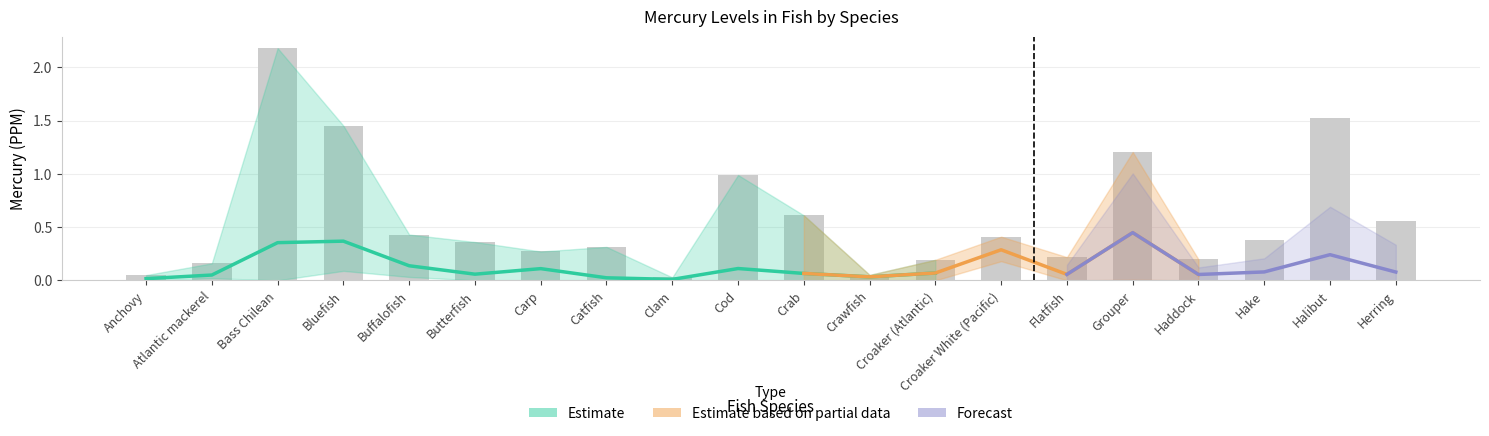

What is the difference between the maximum and second lowest values in the max series?

2.1